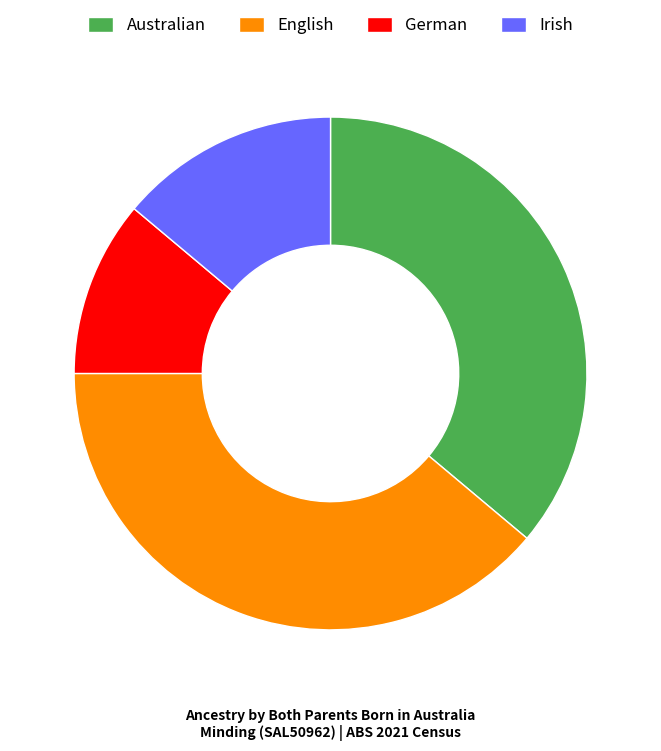

Is there a majority slice in this chart?

No